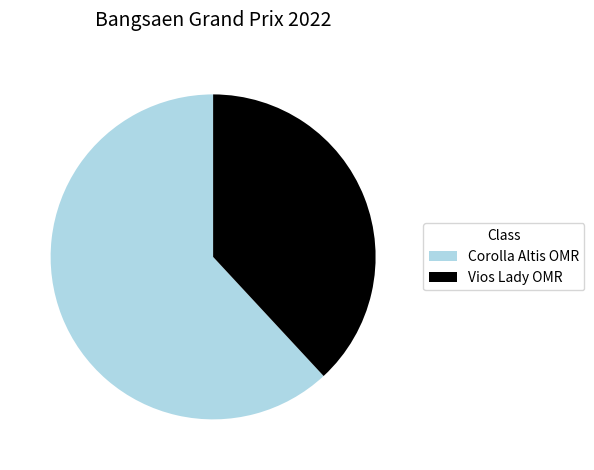

What is the largest slice in the pie chart?

Corolla Altis OMR